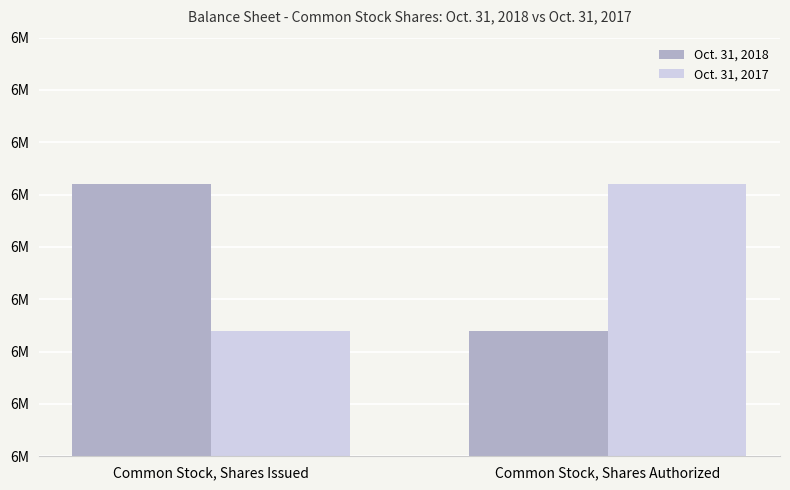

What are all the series names shown in the legend?

Oct. 31, 2018, Oct. 31, 2017